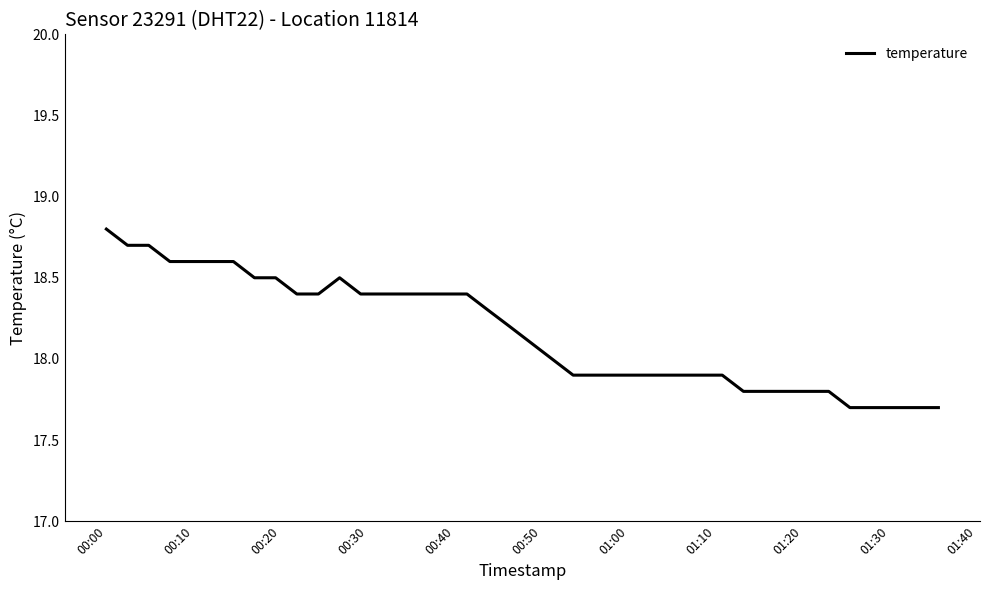

What is the minimum value shown in the chart?

17.7